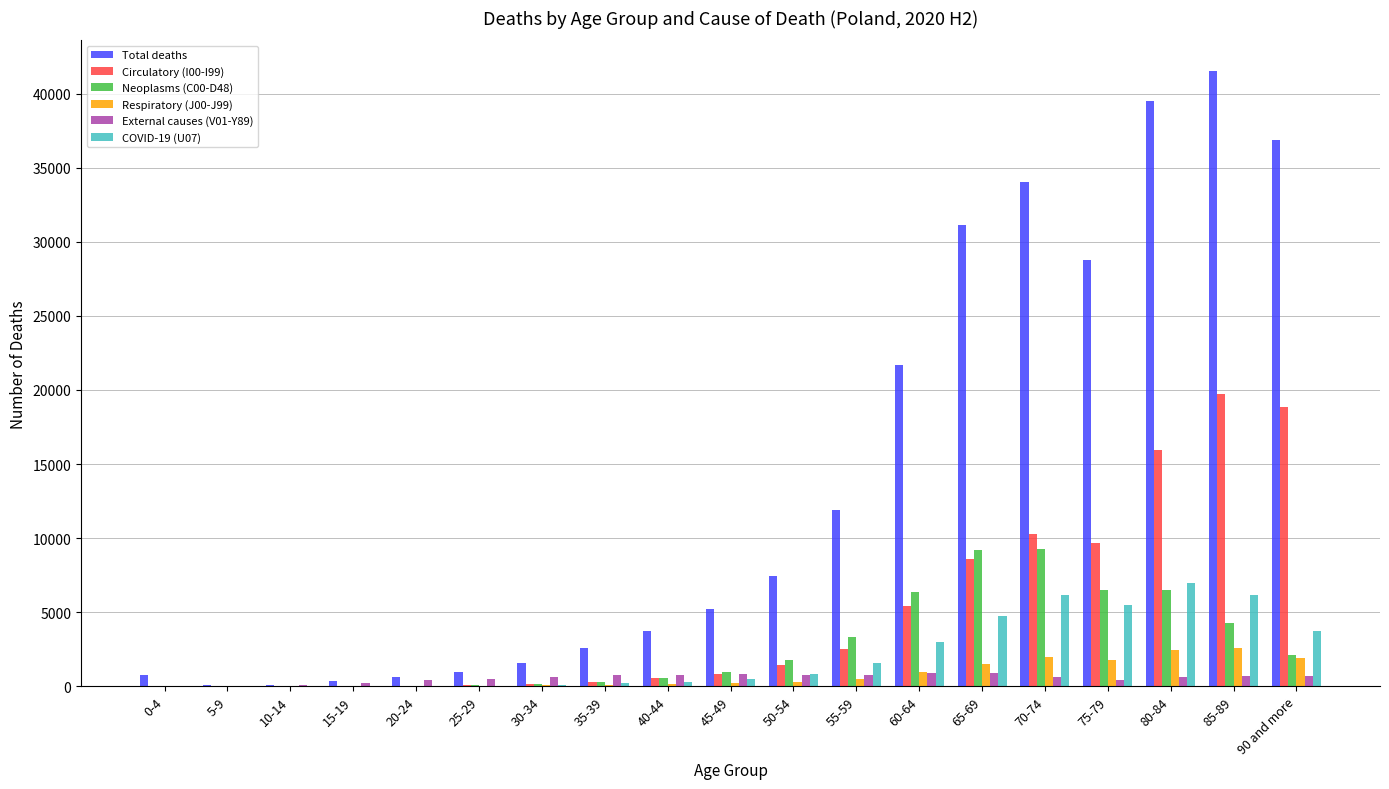

How many data points does each series have?

19